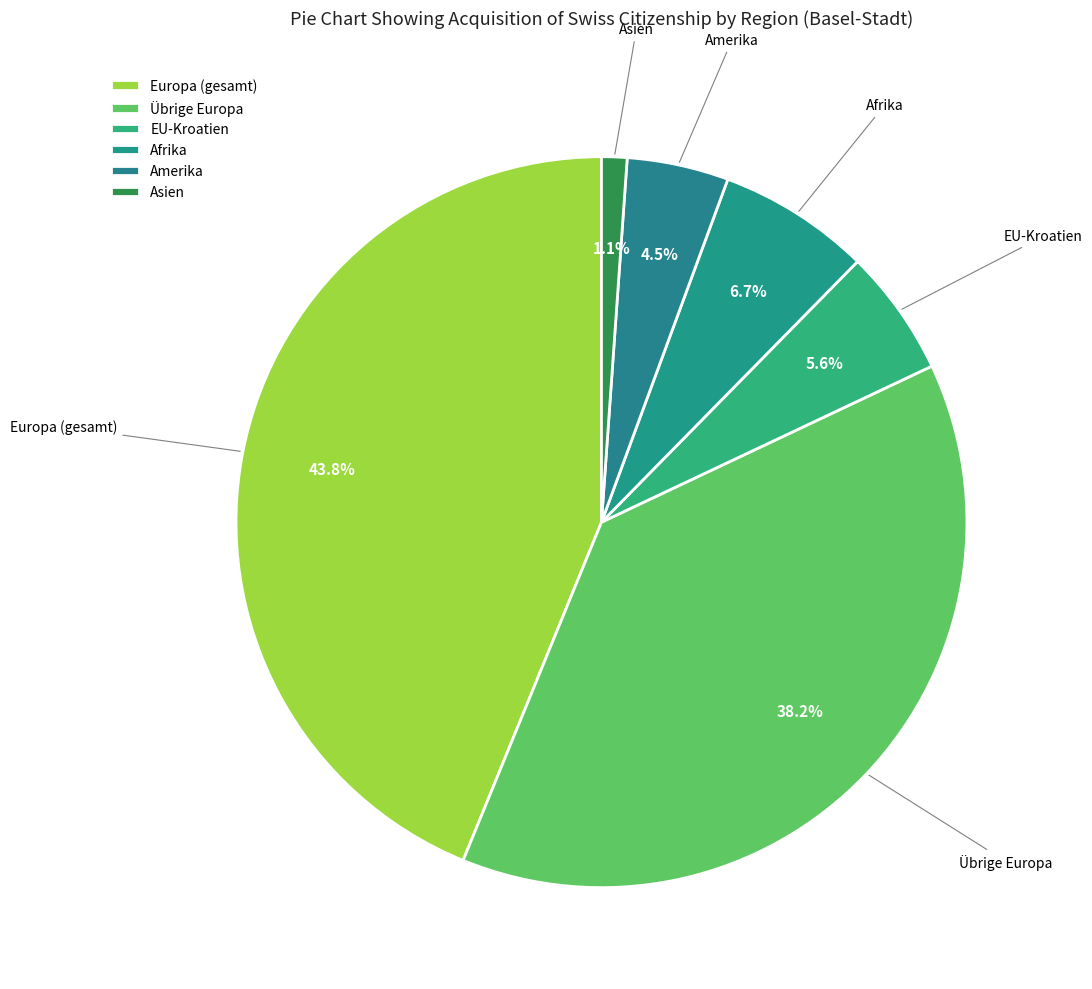

Which category has the biggest portion of the pie?

Europa